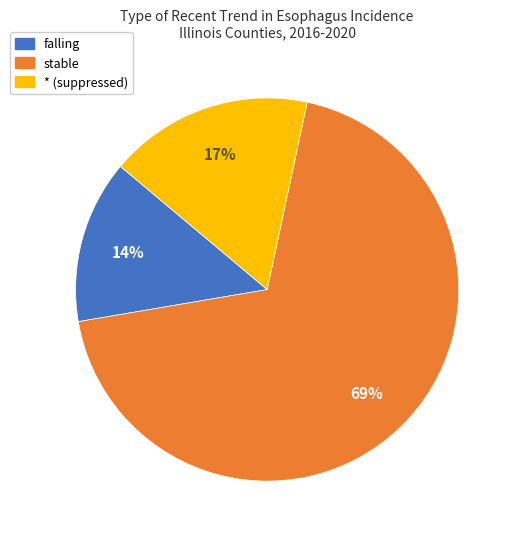

Is there any slice that represents more than half of the pie?

Yes